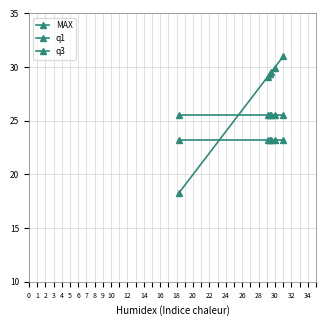

True or false: q1 and q3 intersect in this chart.

False